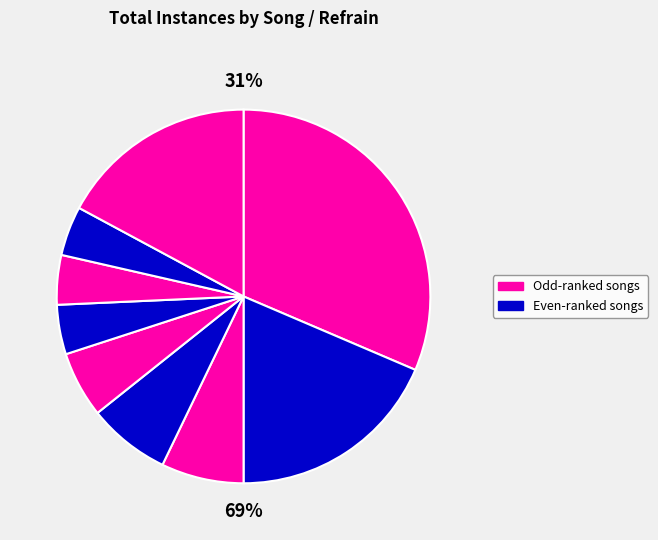

Between Lord, your church on earth is seeking and Make God your choice, which is larger?

Lord, your church on earth is seeking